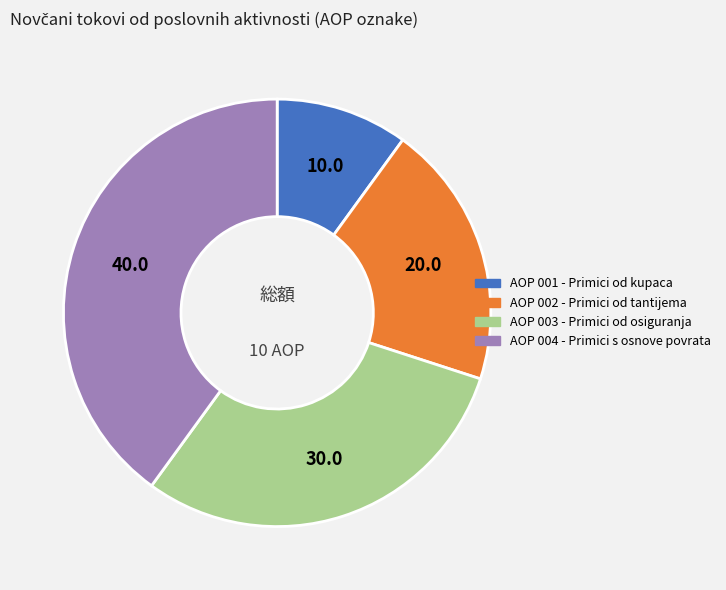

Is there a majority slice in this chart?

No